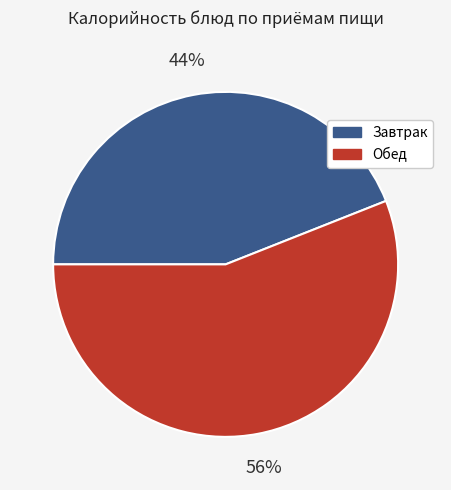

Is there a majority slice in this chart?

Yes